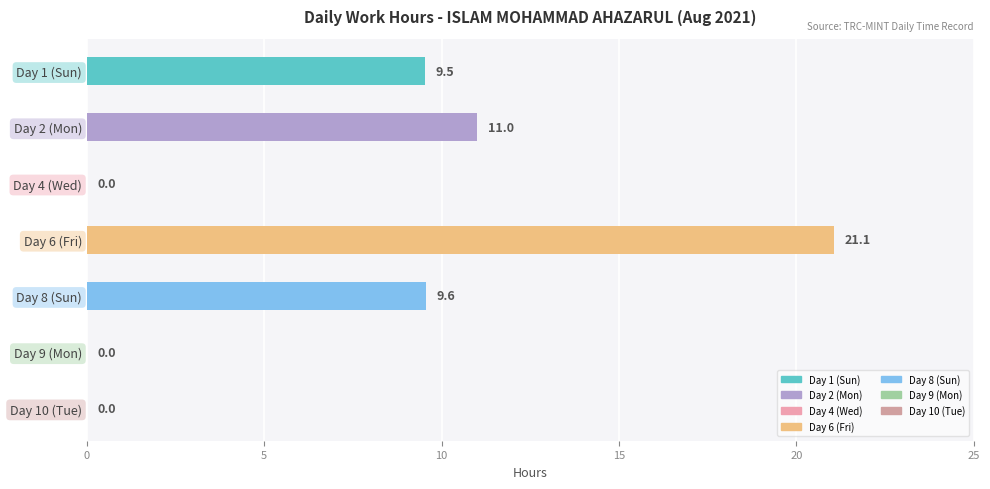

At which label is the value closest to 10?

Day 8 (Sun)